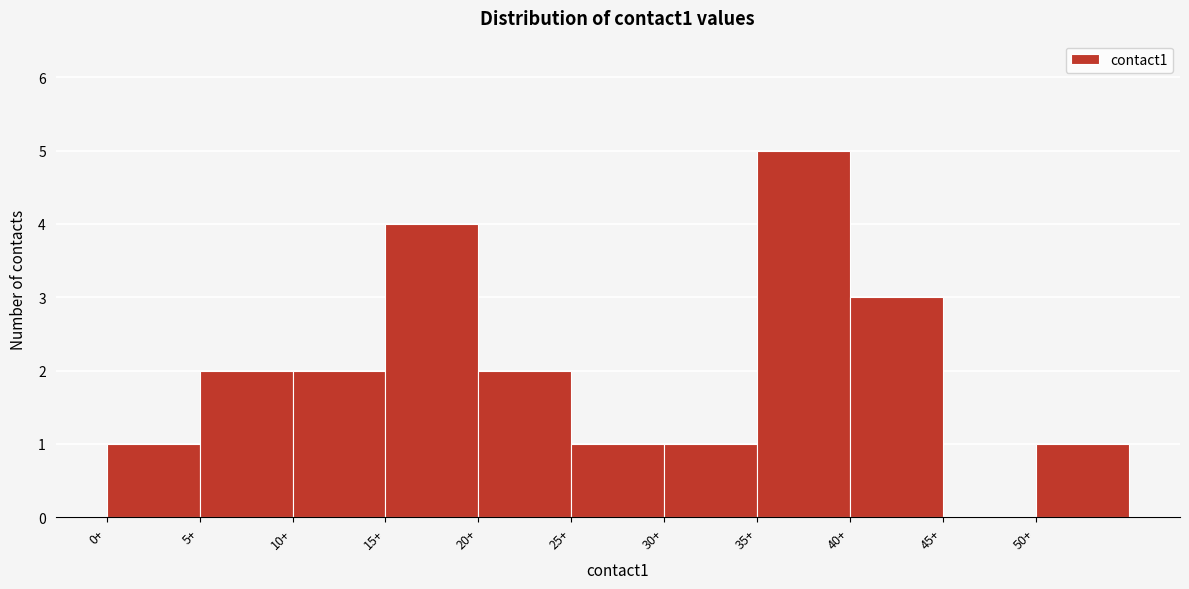

Which range on the x-axis has the tallest bar?

35 to 40